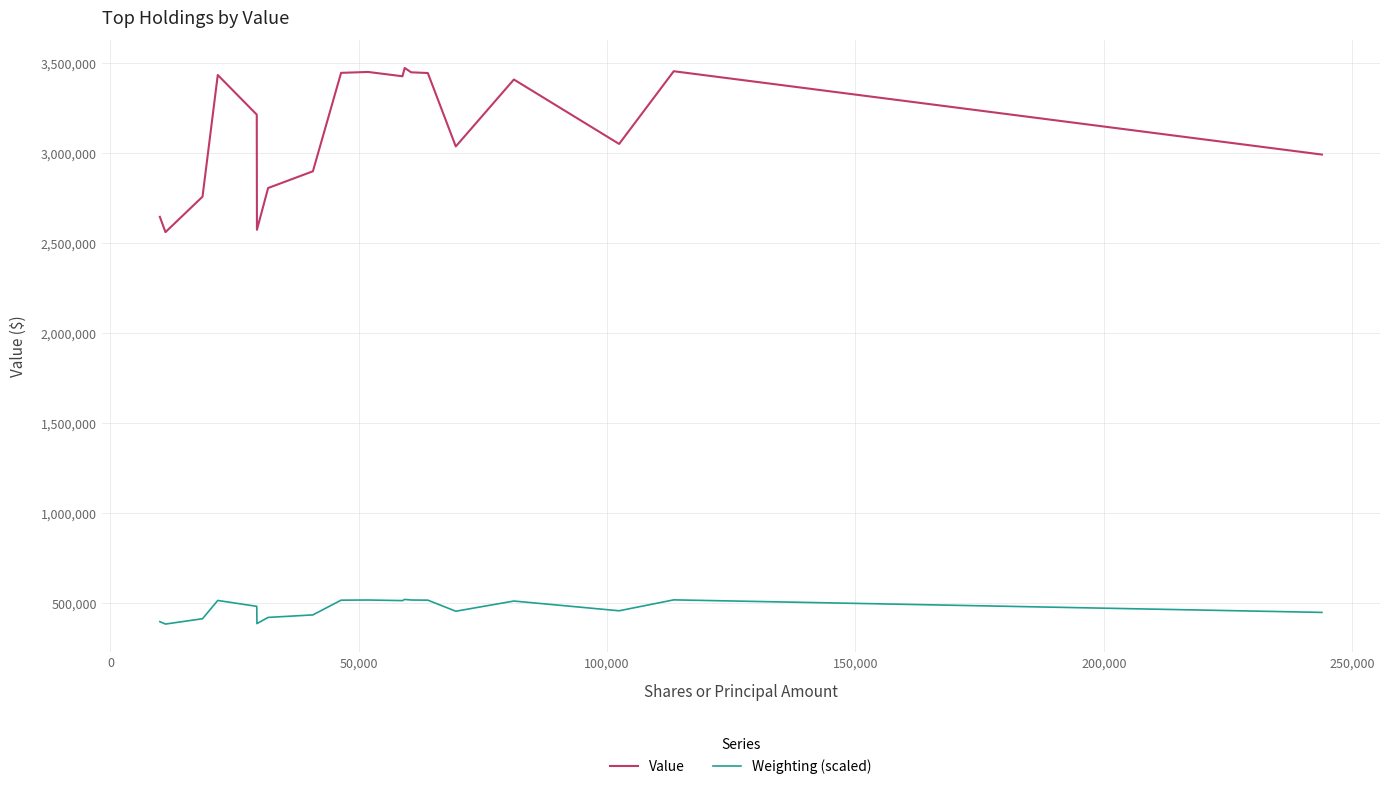

Is this an area chart (filled region under the line)?

No